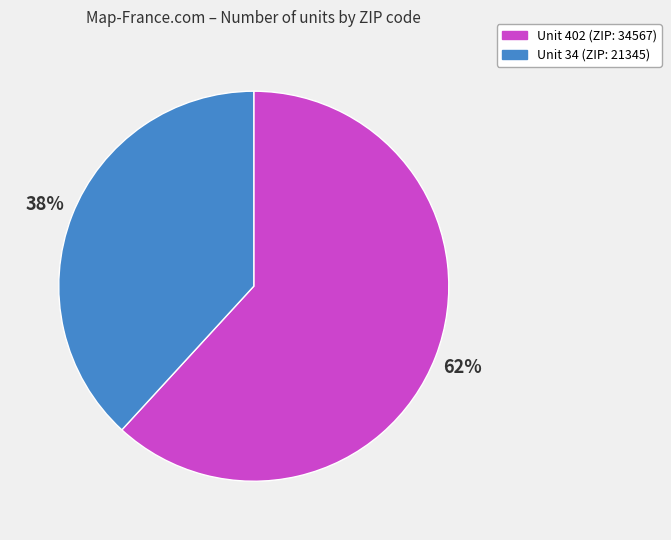

Rank the categories by value from lowest to highest.

Unit 34, Unit 402